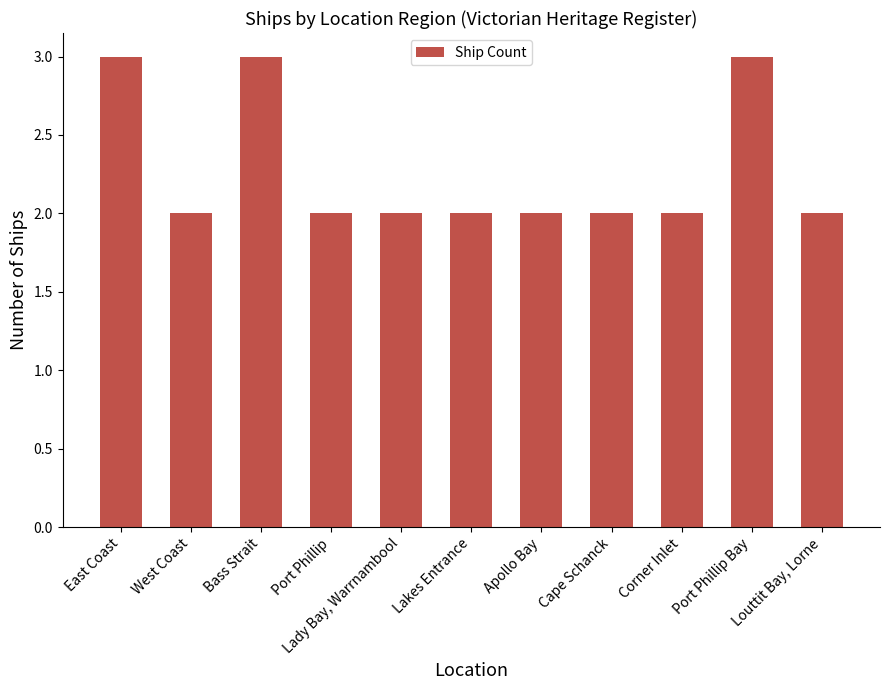

What is the label of the 5th bar from the right?

Apollo Bay